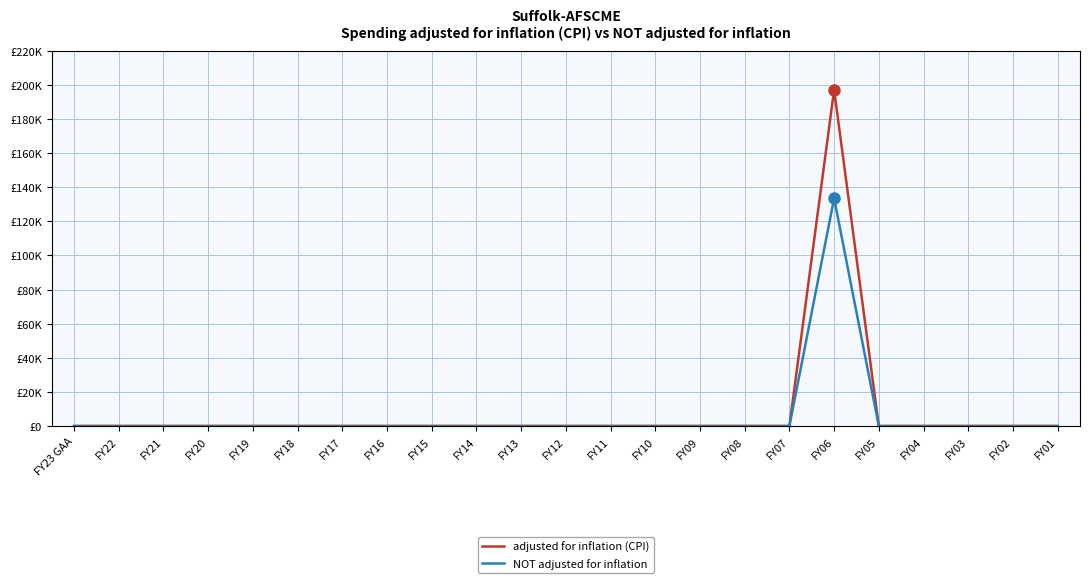

What are all the series names shown in the legend?

adjusted for inflation (CPI), NOT adjusted for inflation